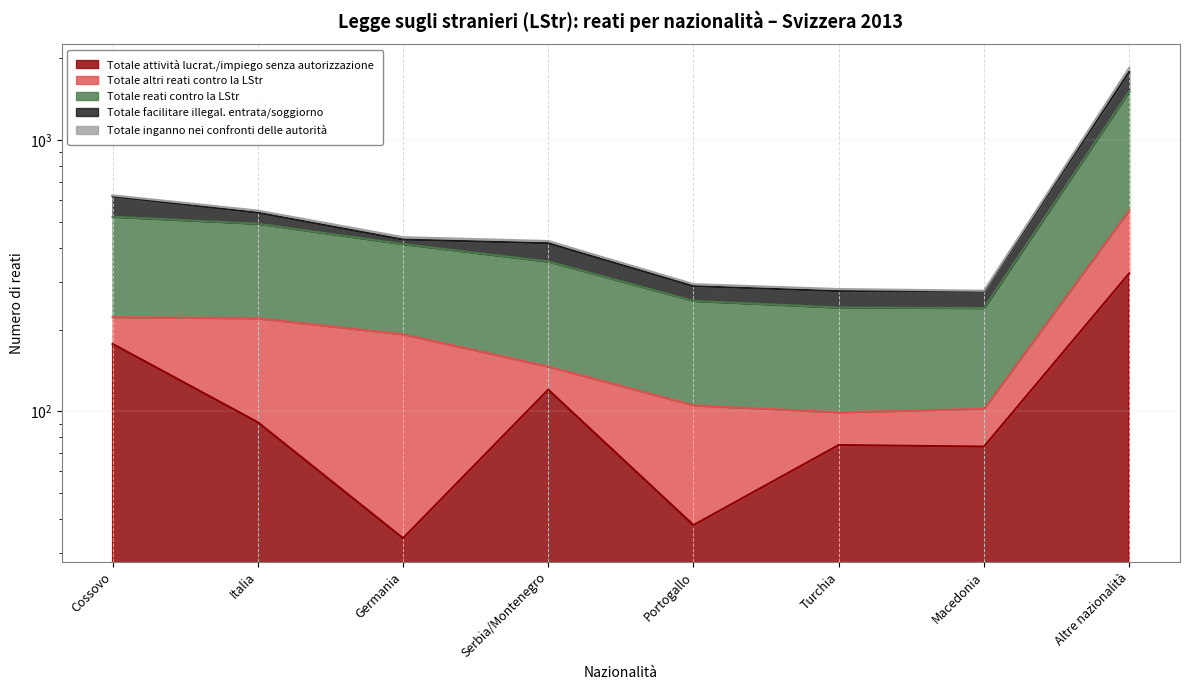

Which series changed the most between Serbia/Montenegro and Portogallo?

Totale reati contro la LStr